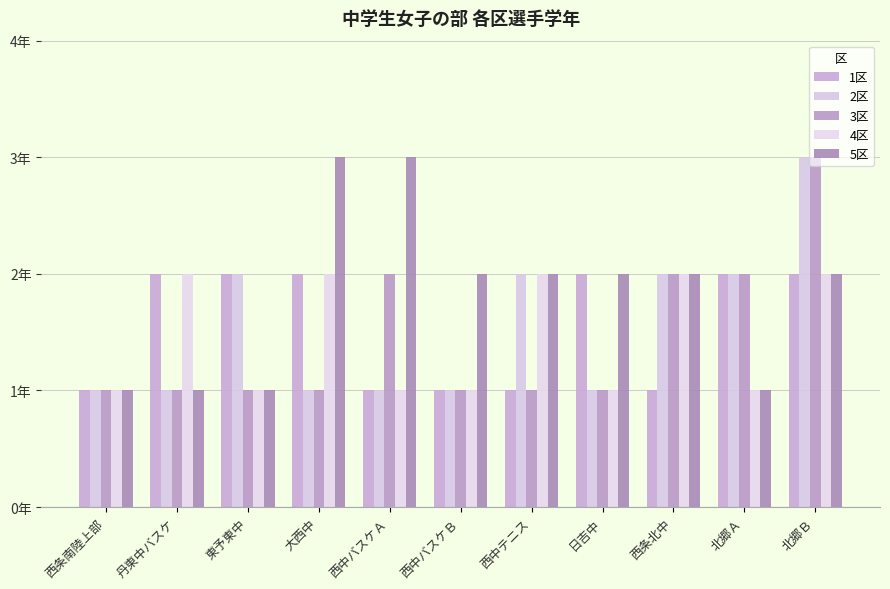

How many 5区 values are between 1 and 2?

9